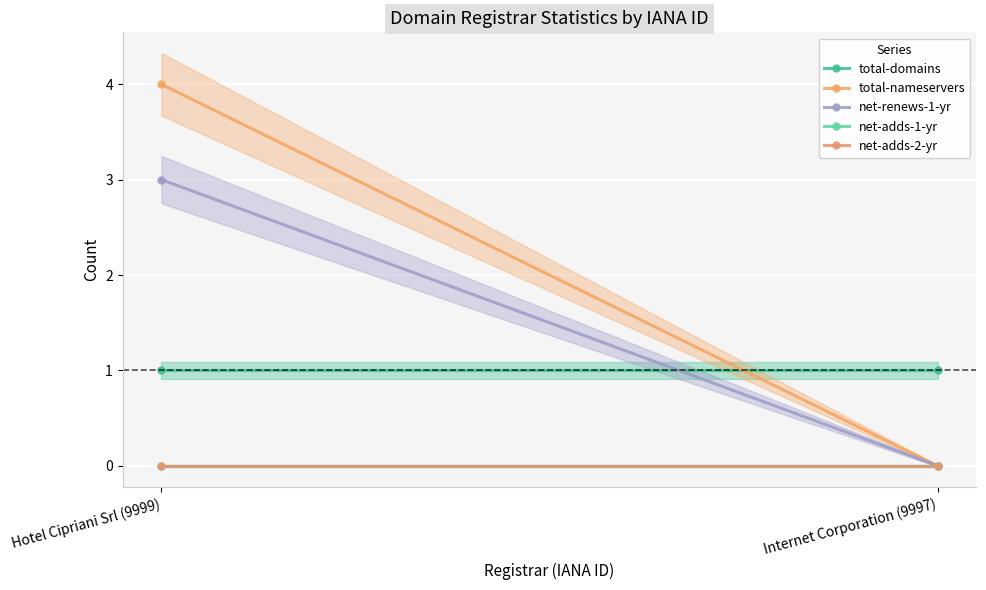

What is the greatest value displayed?

4